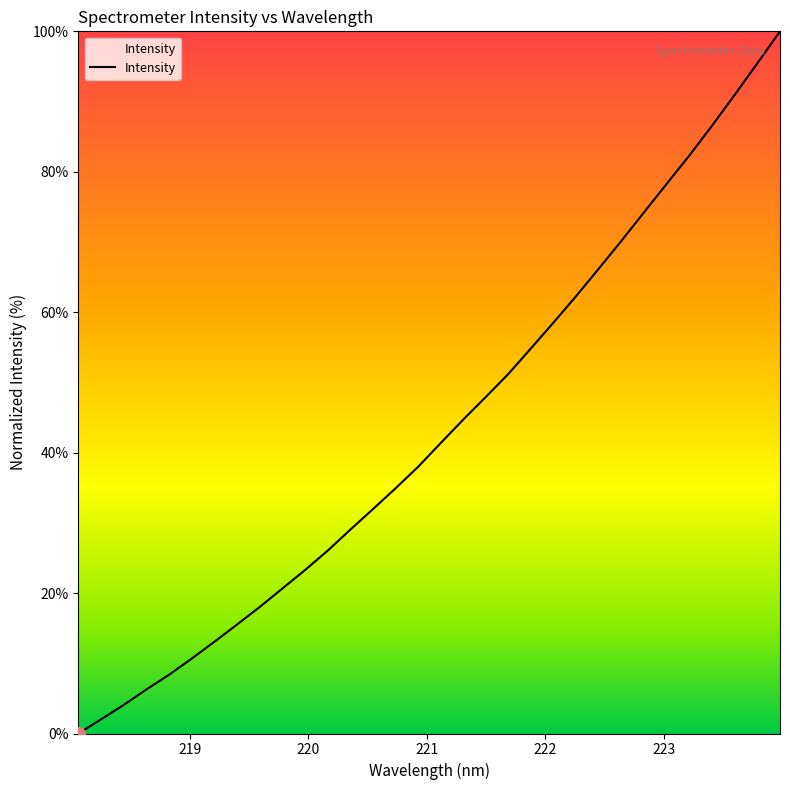

How many positive values are there?

31